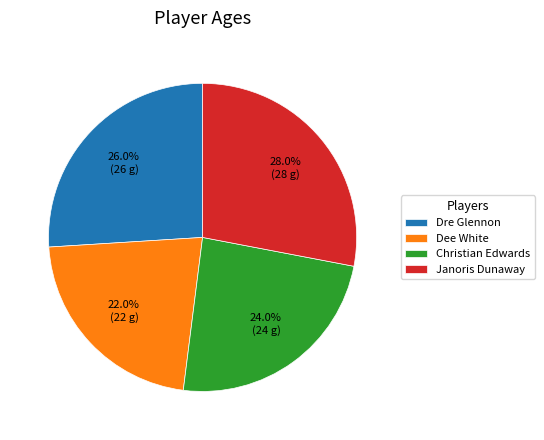

Is it true that Janoris Dunaway is 28% of the pie?

True